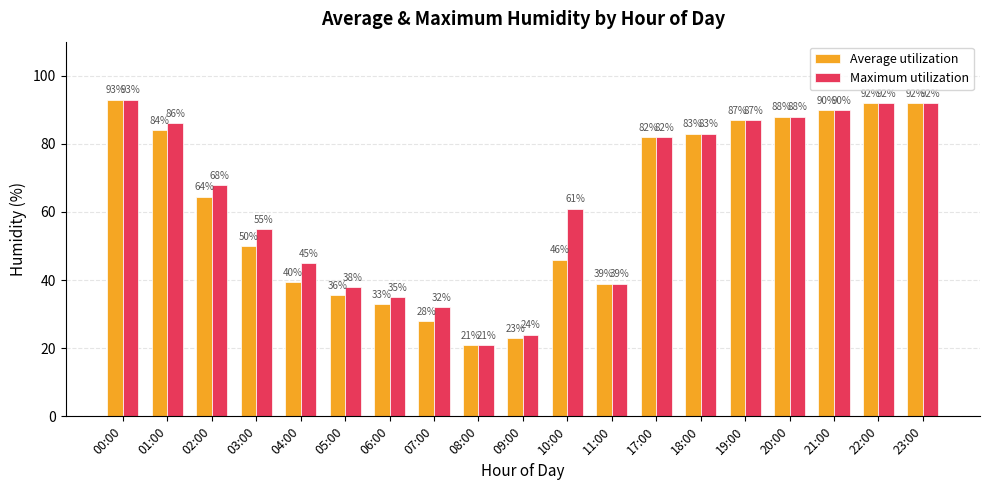

What is the value of the Average utilization bar at the 9th from the left?

21.0